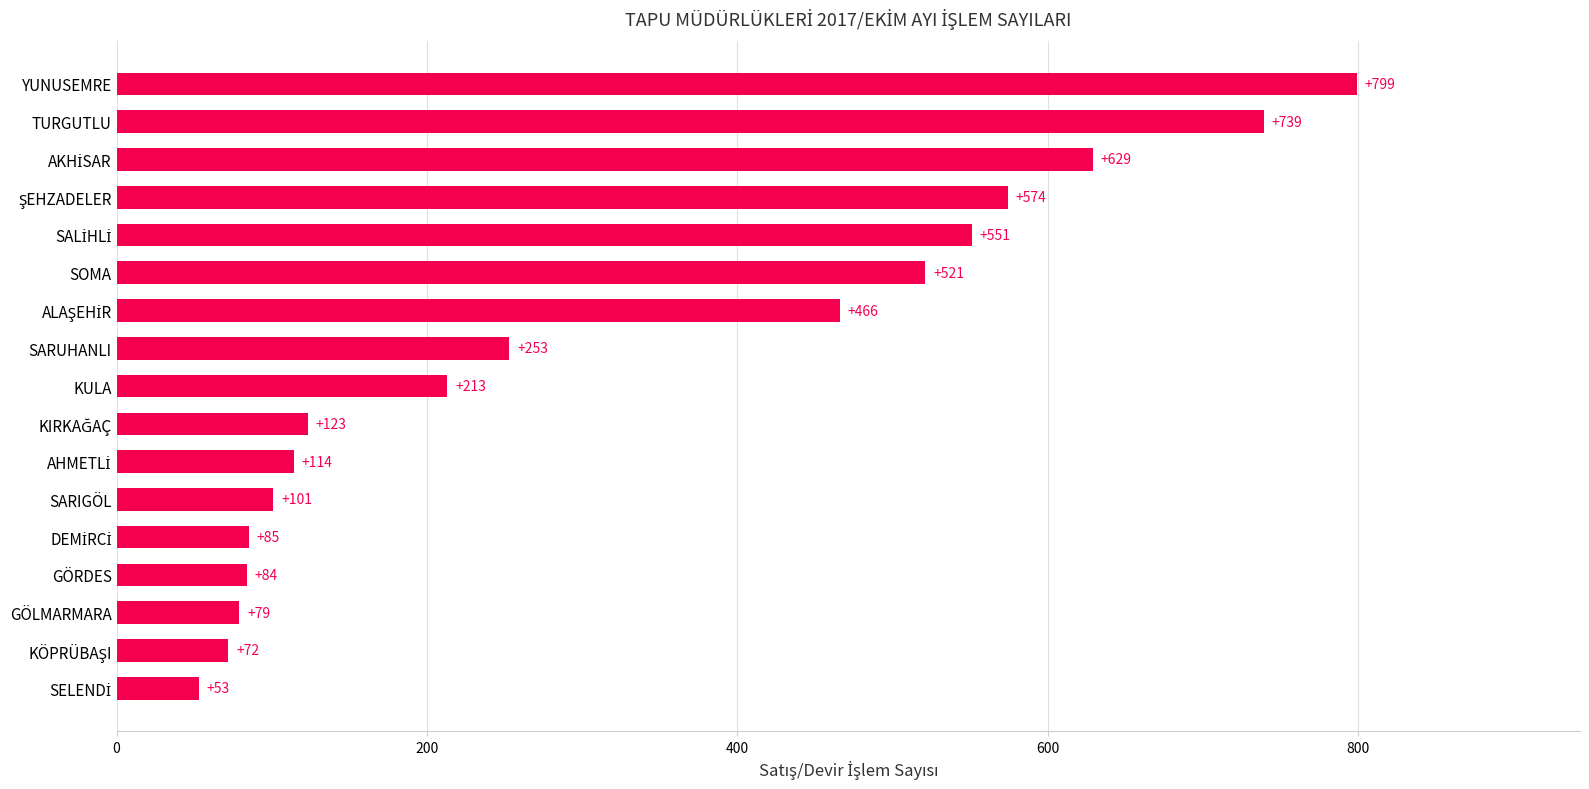

Does the chart contain stacked bars?

No